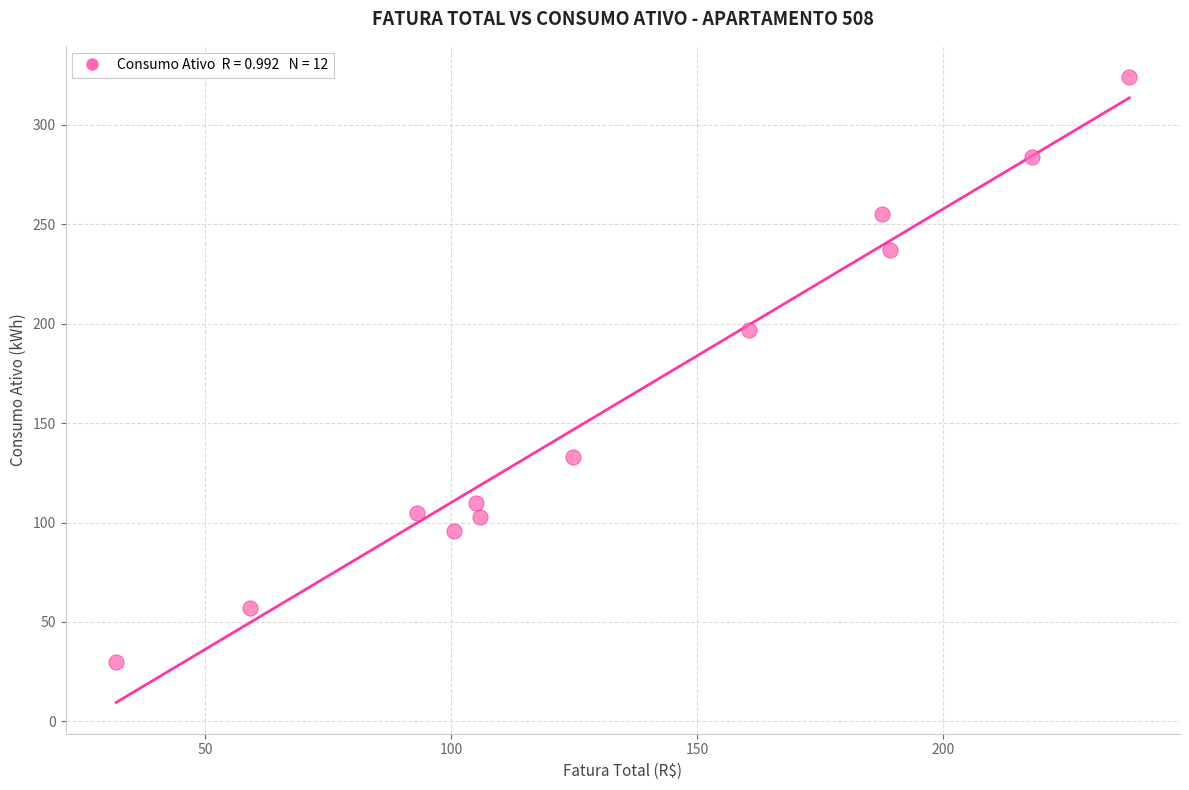

What Y value in the scatter plot is closest to 177?

197